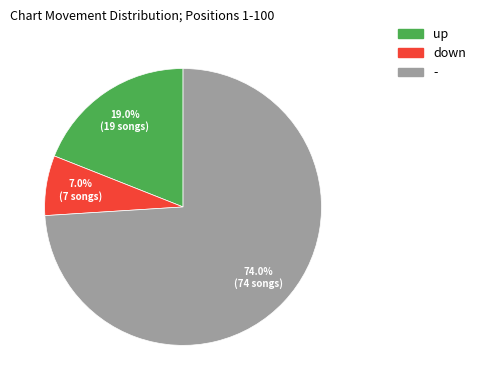

The down slice represents 7% of the pie. True or false?

True